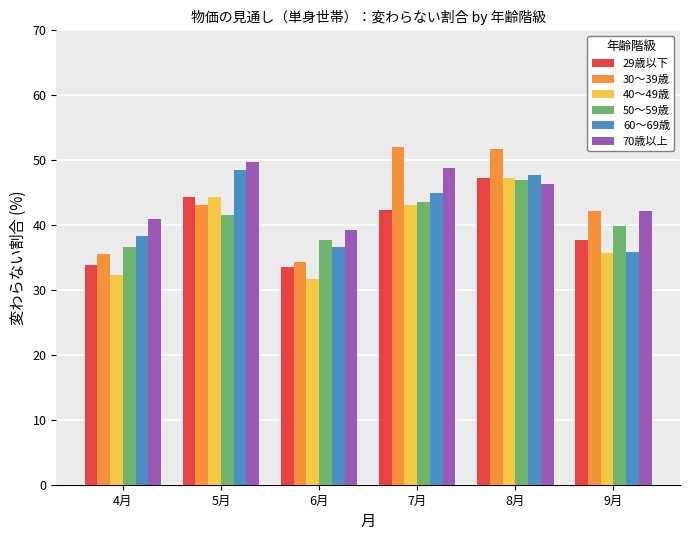

Which series has the largest range (max minus min)?

30～39歳